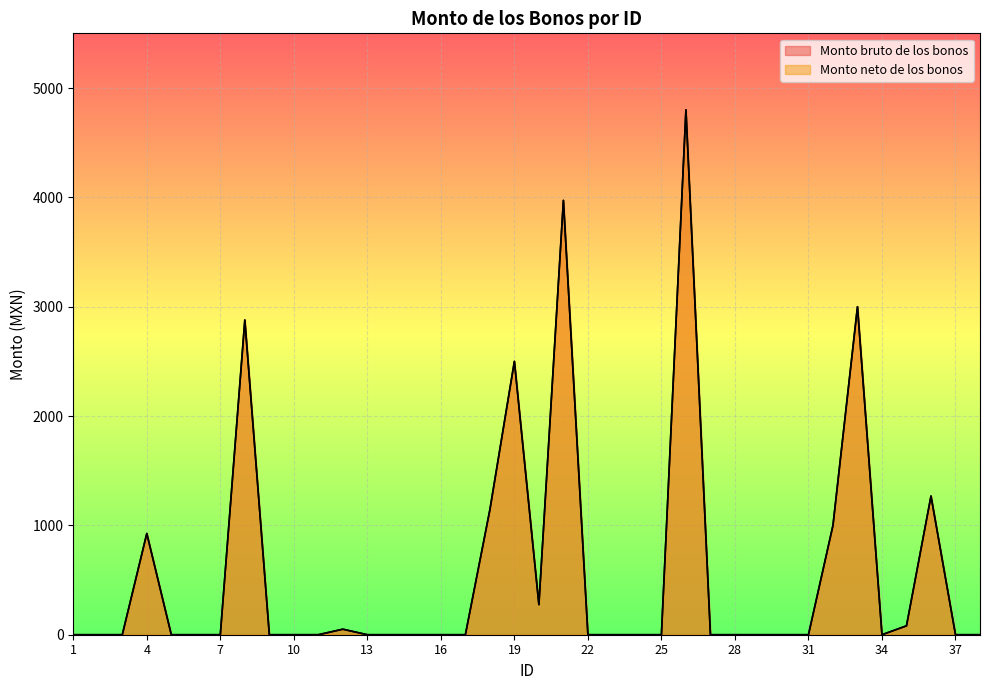

Rank the series at 7 from lowest to highest value.

Monto bruto de los bonos, Monto neto de los bonos